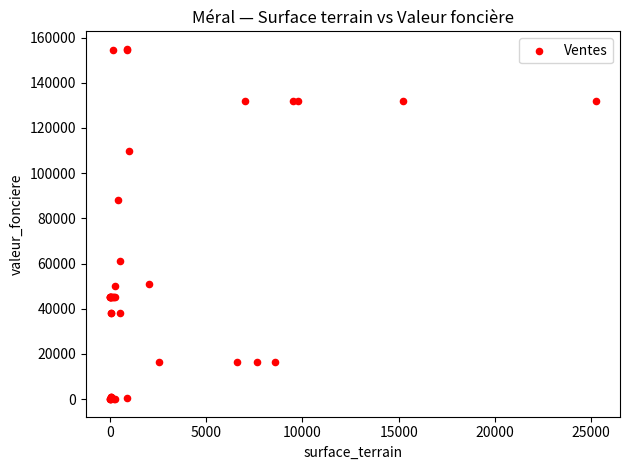

What Y value in the scatter plot is closest to 77500?

88000